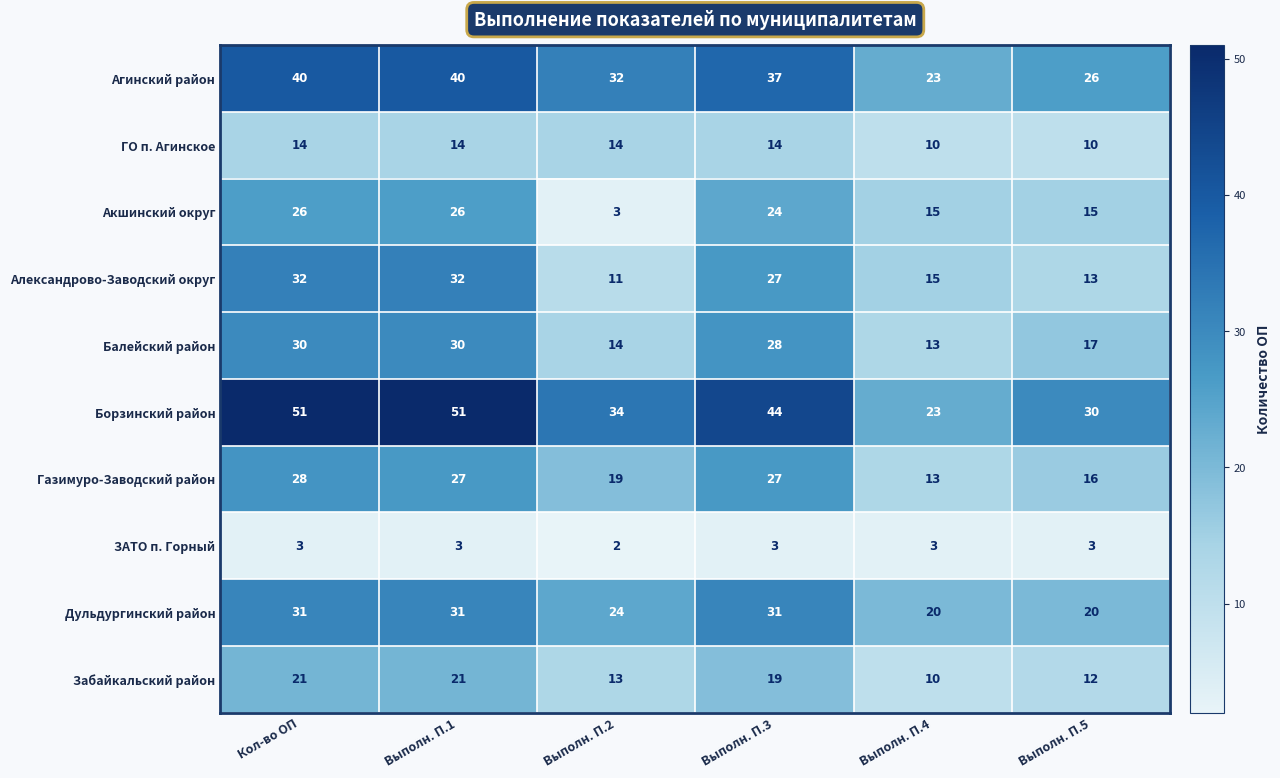

At which label does Агинский район reach its minimum?

Выполн. П.4